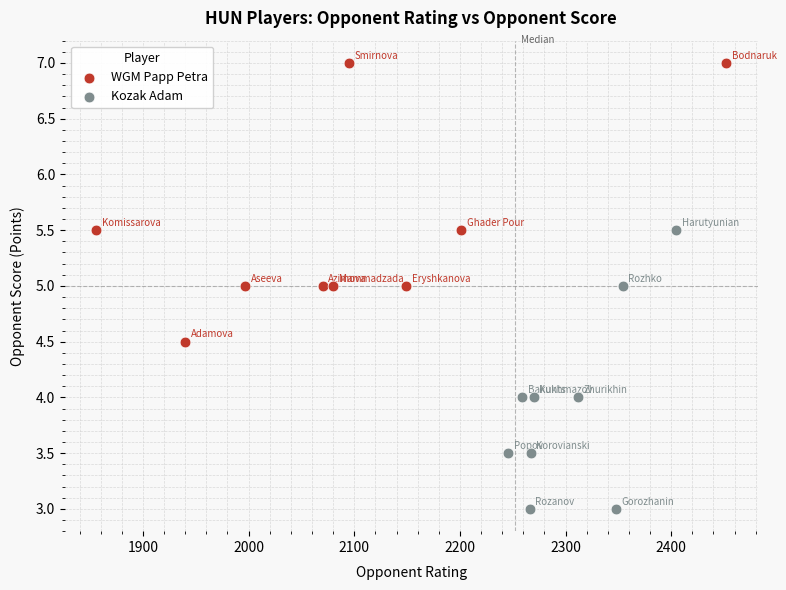

Which series contains the highest Y value?

WGM Papp Petra